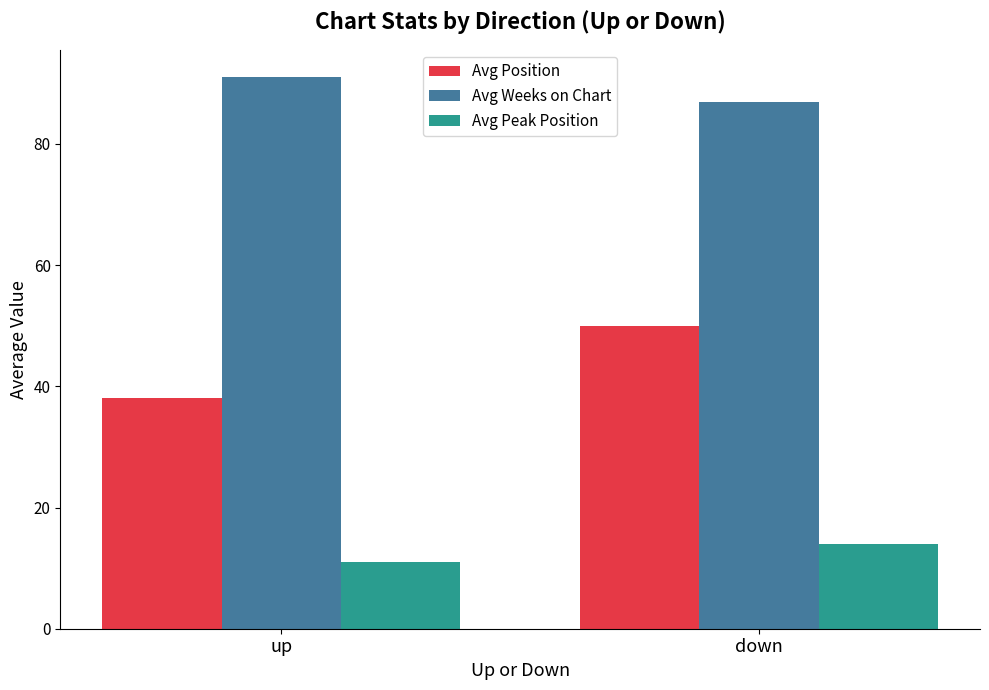

Is the value of Avg Weeks on Chart at down greater than the value of Avg Peak Position at down?

Yes